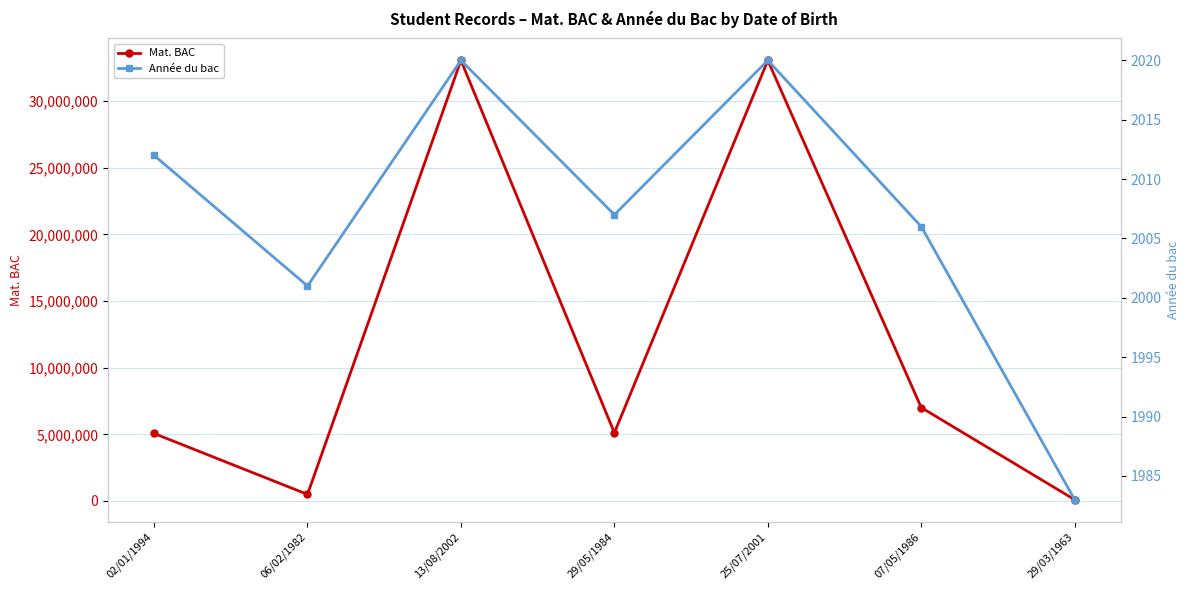

Rank the series by their average value, from highest to lowest.

Mat. BAC, Année du bac